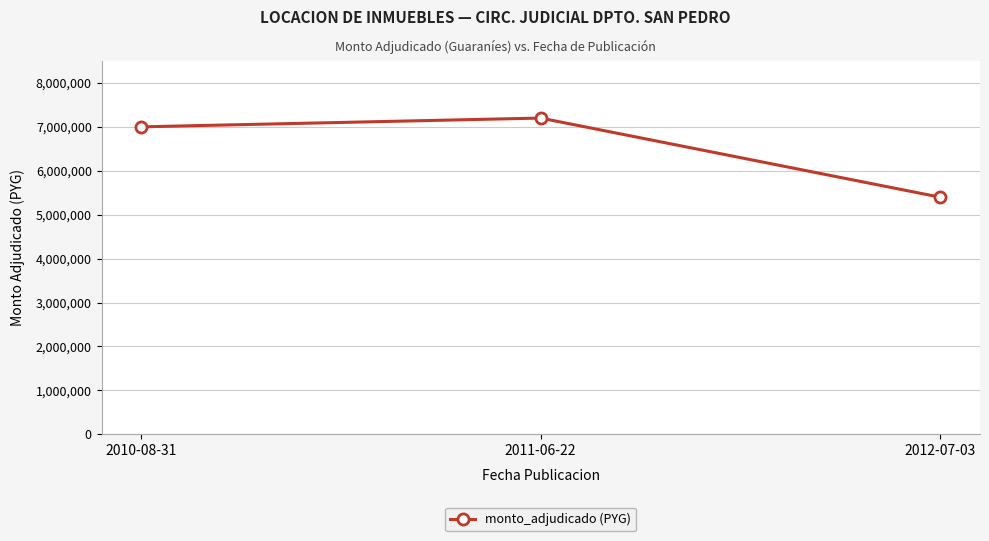

What is the maximum value shown in the chart?

7200000